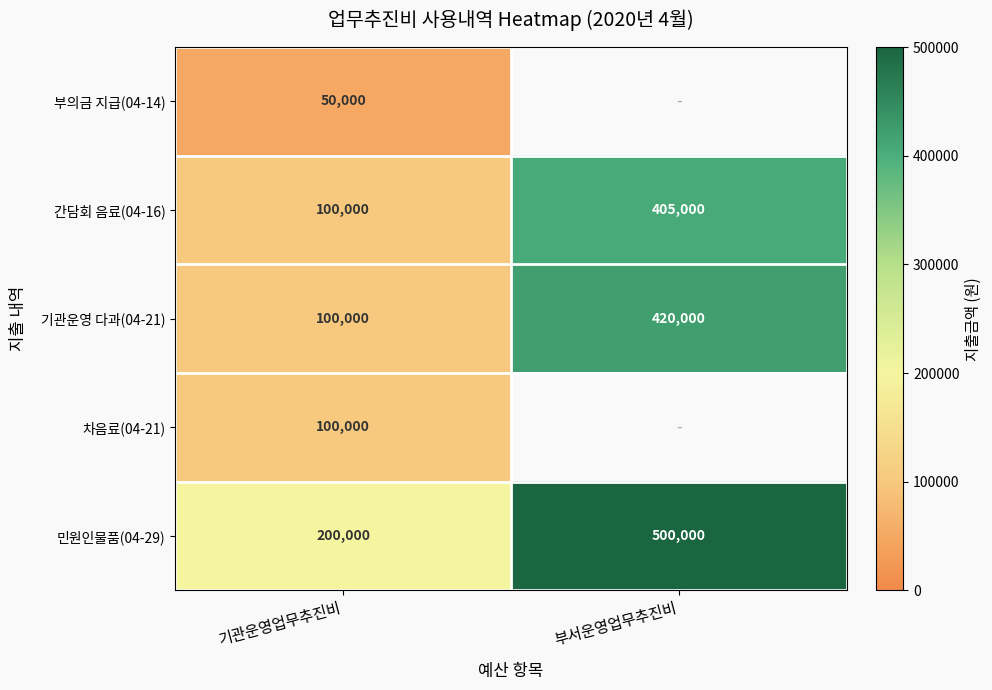

True or false: 간담회 음료(04-16) has a value of 405000 at 부서운영업무추진비.

True